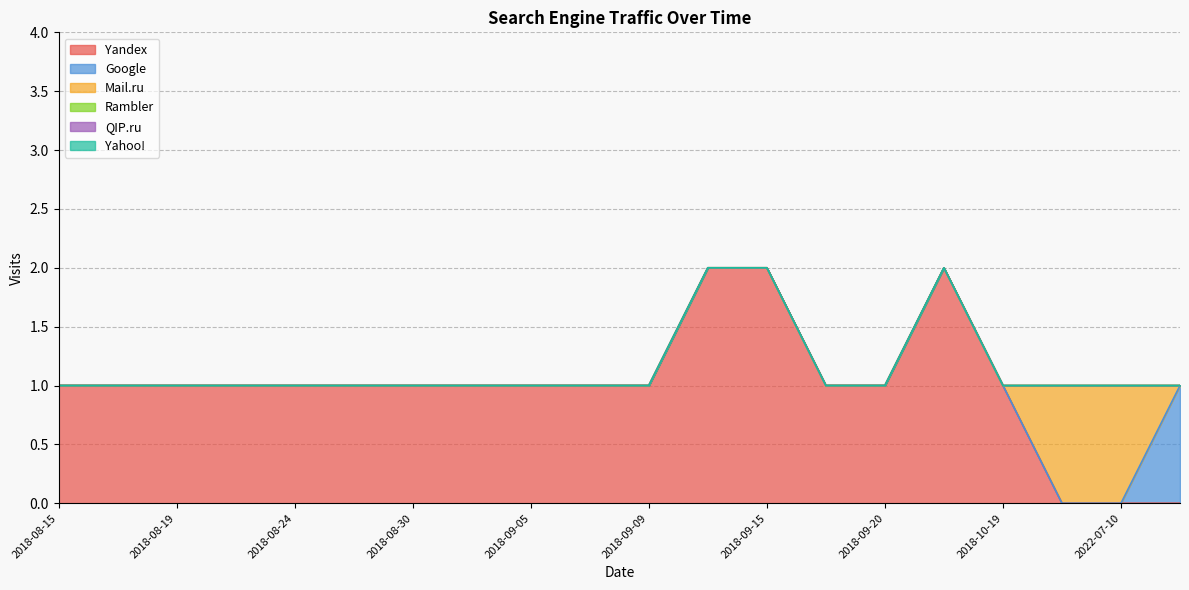

How many lines are shown in the chart?

6